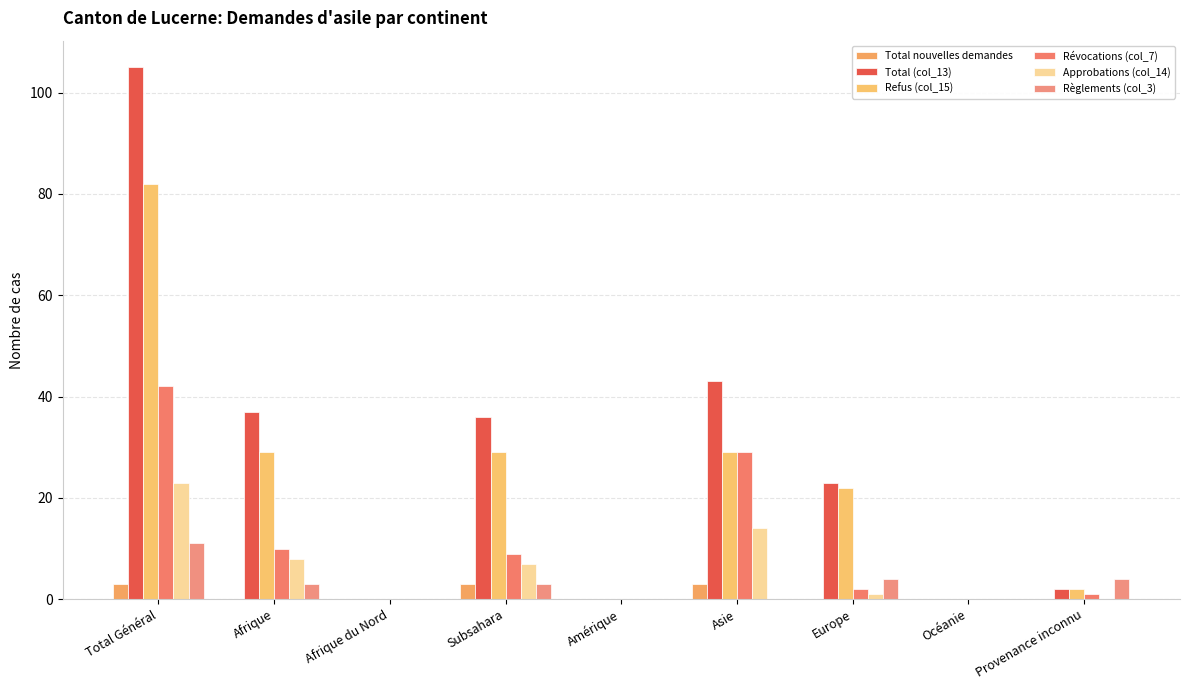

The value of Refus (col_15) at Subsahara is 43. True or false?

False